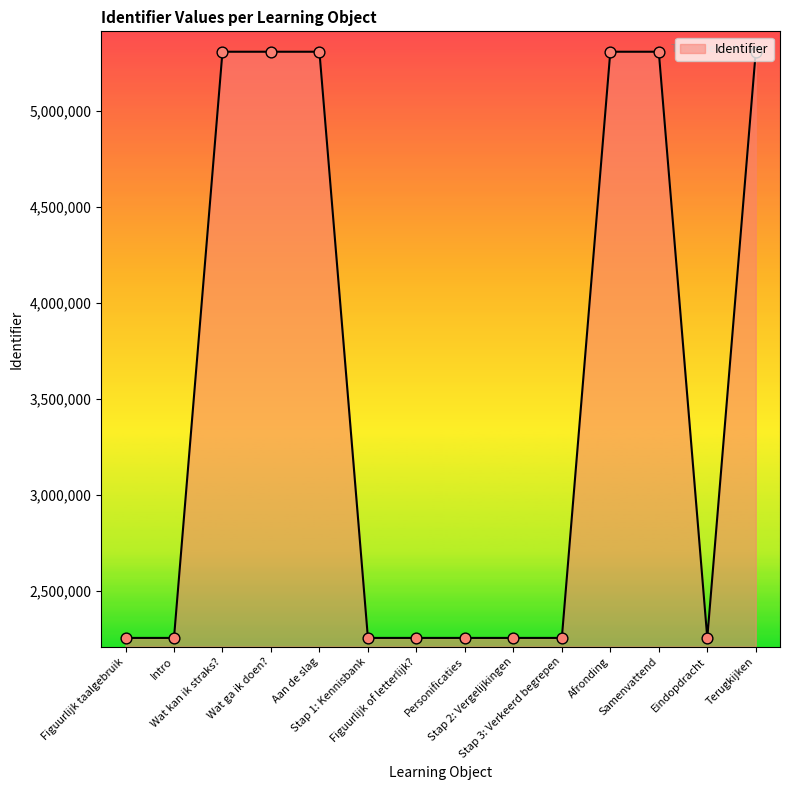

What is the greatest value displayed?

5306139